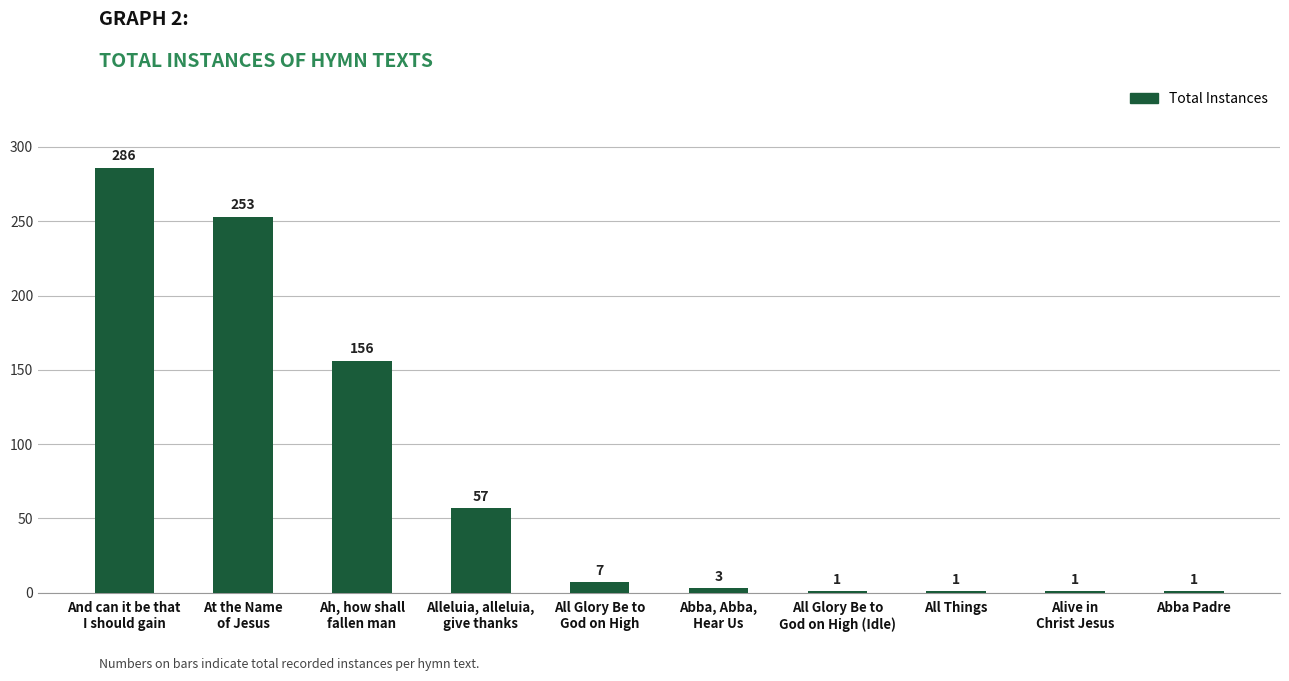

What is the difference between the second highest and second lowest values?

252